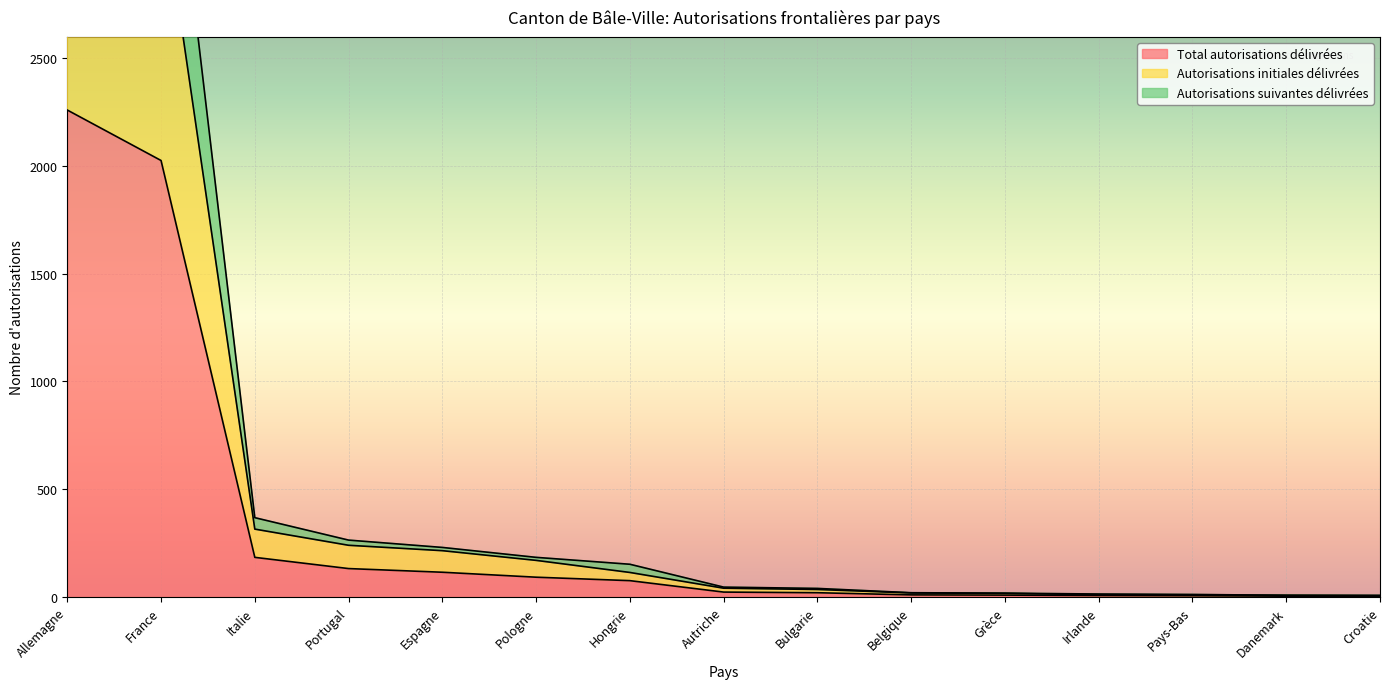

Does the chart display data point markers on the line(s)?

No